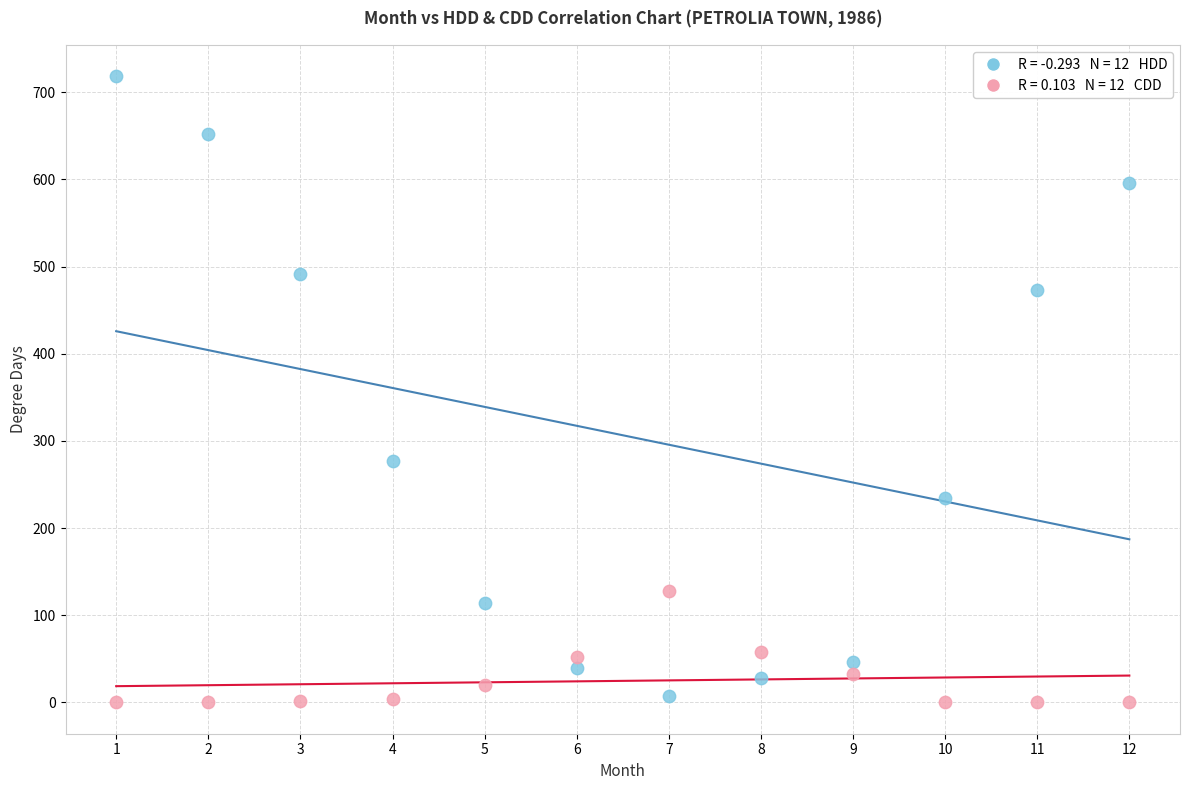

Across all data points, what is the range of X values (max minus min)?

11.0